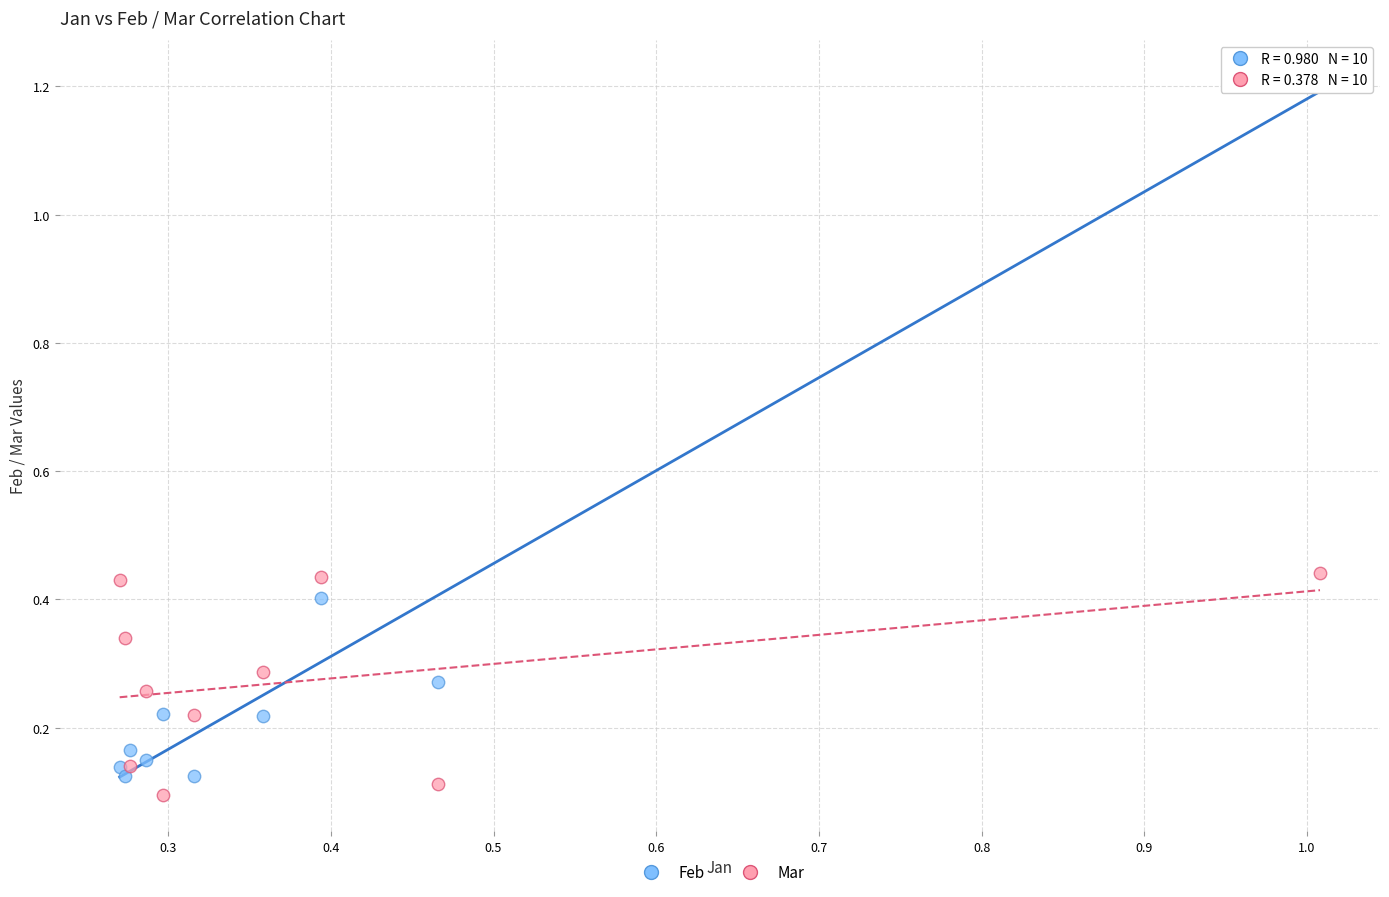

Which series has the largest Y range (max minus min)?

Feb